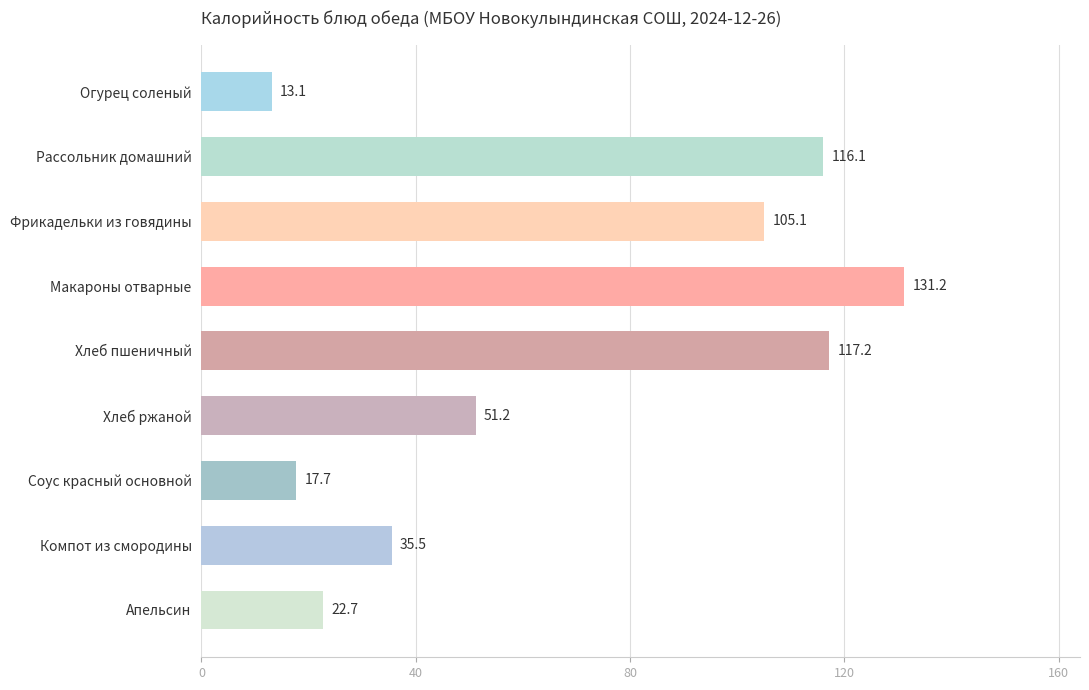

What is the maximum value shown in the chart?

131.2